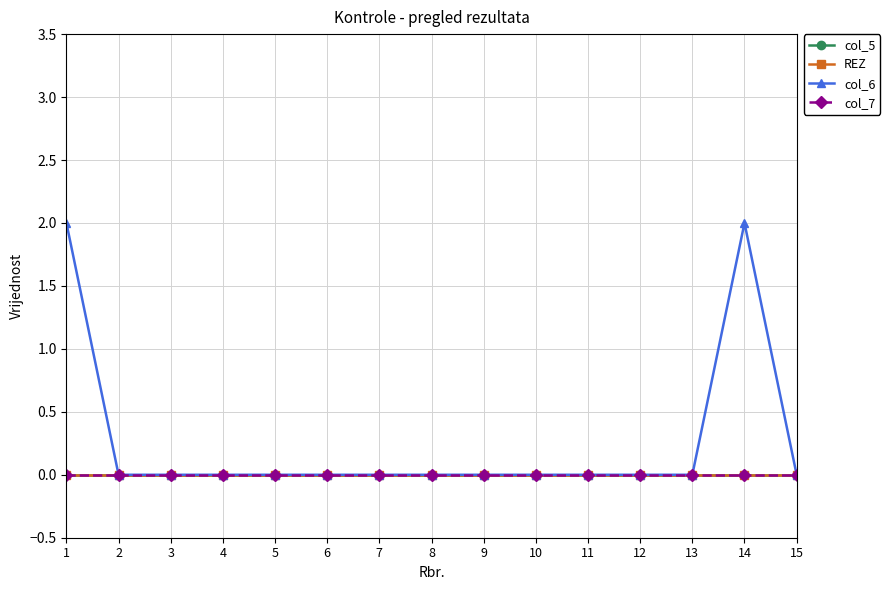

At 13, list the series in order from largest to smallest.

col_5, REZ, col_6, col_7